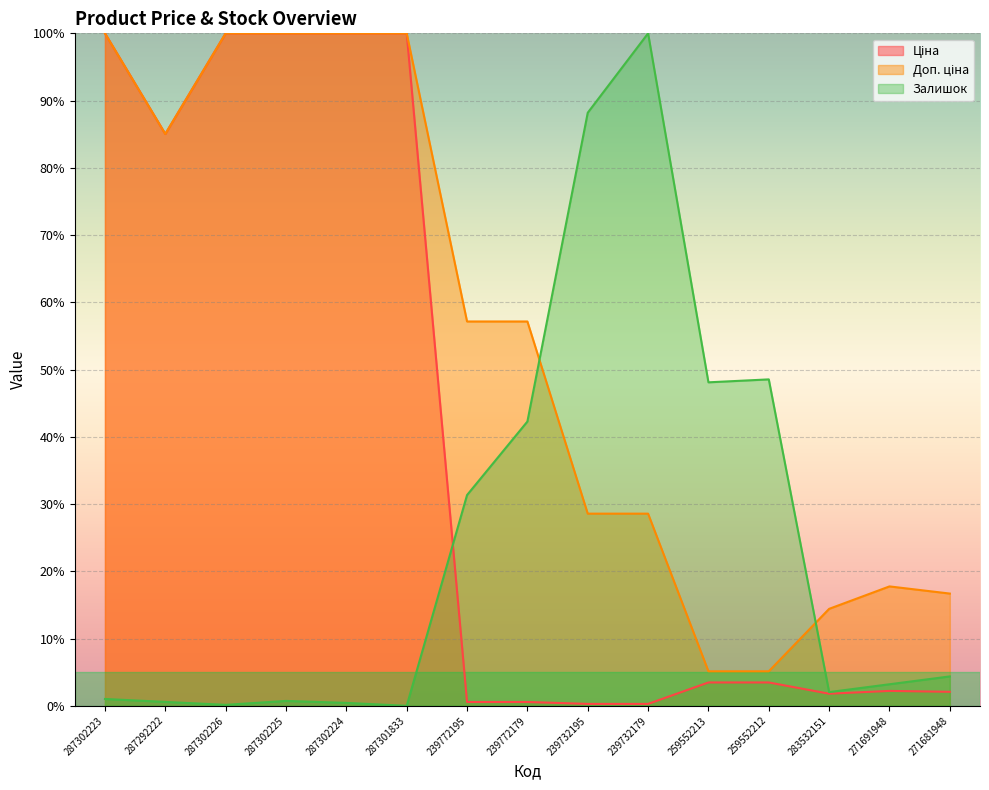

Reading left to right, extract all data points from this chart.

Ціна: 100.0	85.0	100.0	100.0	100.0	100.0	0.6	0.6	0.3	0.3	3.5	3.5	1.8	2.2	2.1
Доп. ціна: 100.0	85.0	100.0	100.0	100.0	100.0	57.2	57.2	28.6	28.6	5.1	5.1	14.4	17.8	16.7
Залишок: 1.0	0.6	0.1	0.7	0.4	0.0	31.3	42.3	88.2	100.0	48.1	48.5	2.0	3.2	4.4